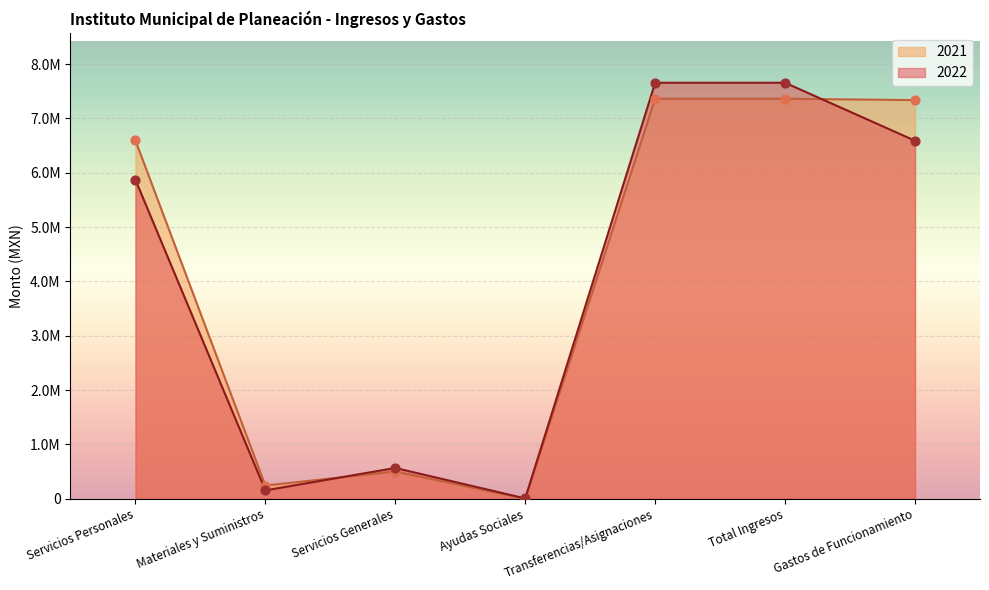

Which series reaches the minimum Y coordinate?

2021